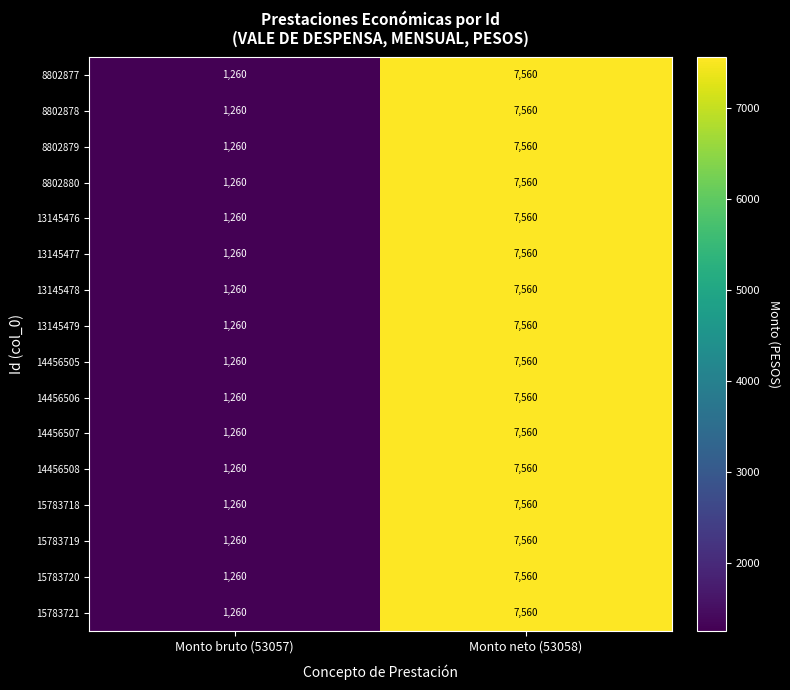

List the labels in order of 8802877 value, smallest first.

Monto bruto (53057), Monto neto (53058)